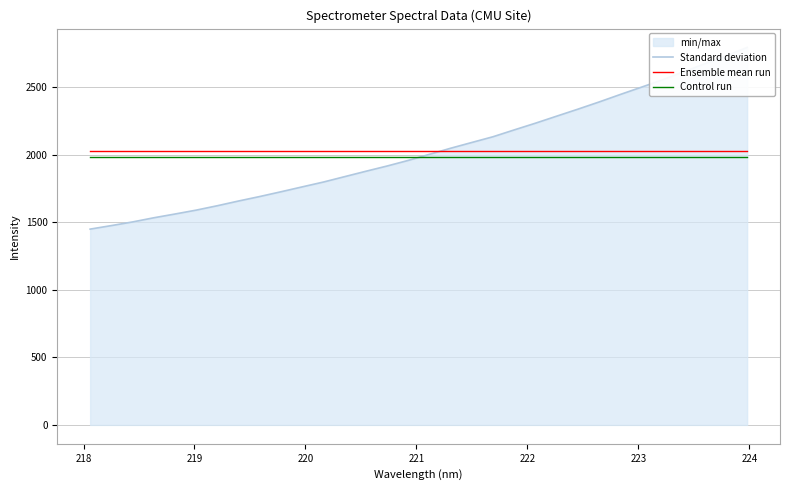

Which series has the widest spread of values?

Standard deviation